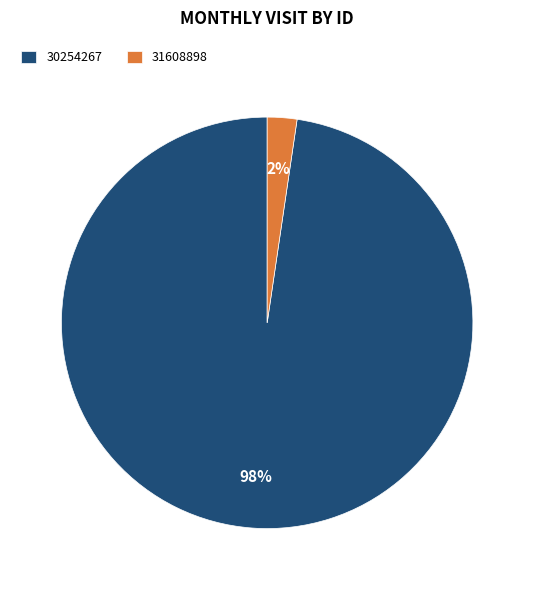

Is there any slice that represents more than half of the pie?

Yes